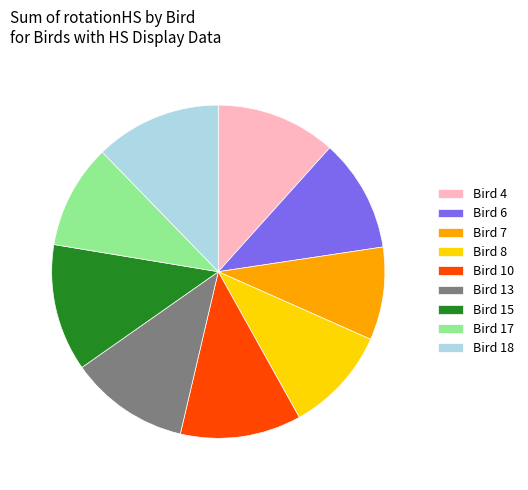

Is there any slice that represents more than half of the pie?

No